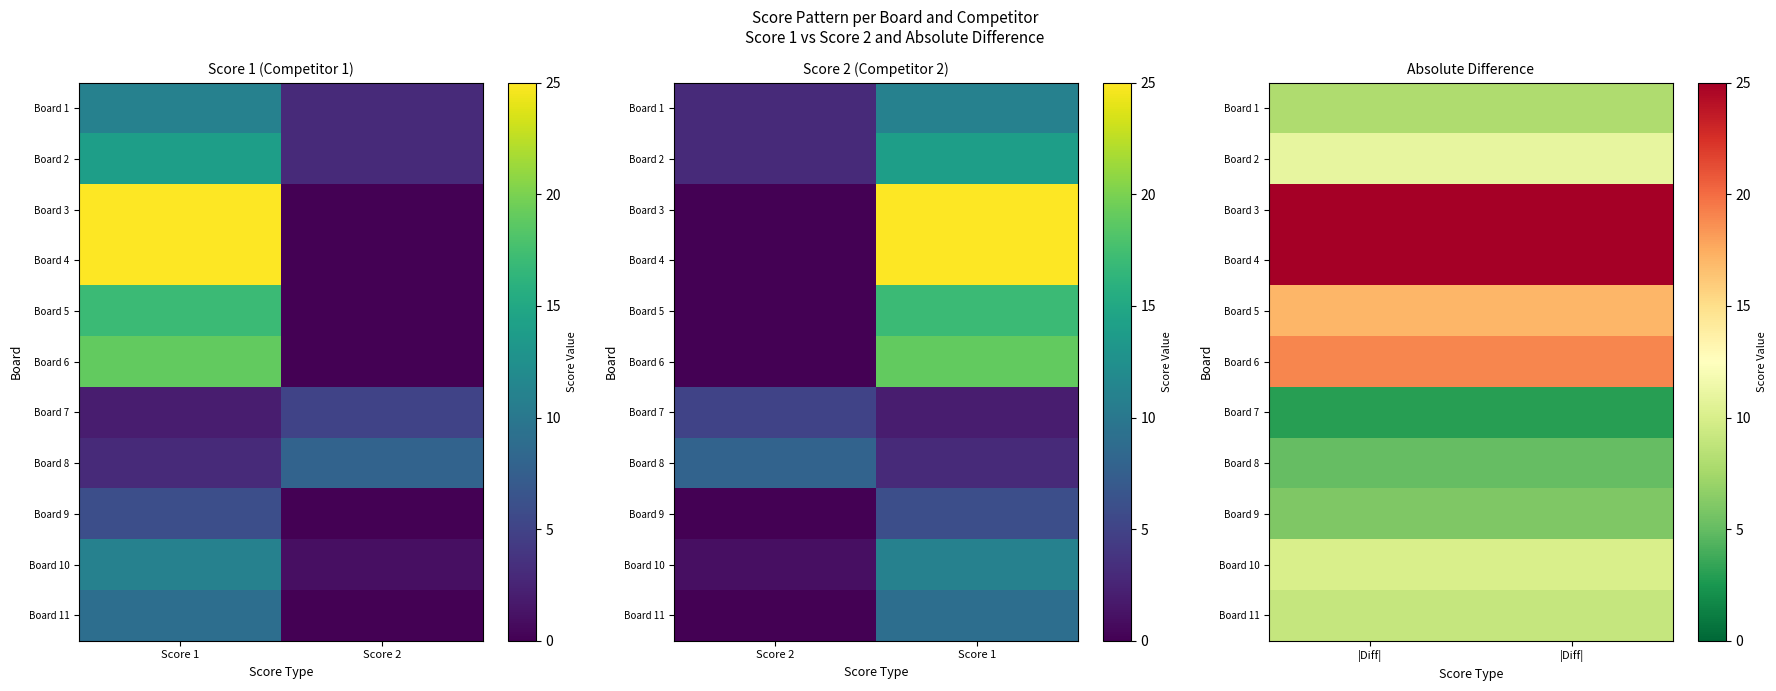

At |Diff|, list the series in order from largest to smallest.

Board 3, Board 4, Board 6, Board 5, Board 2, Board 10, Board 11, Board 1, Board 9, Board 8, Board 7